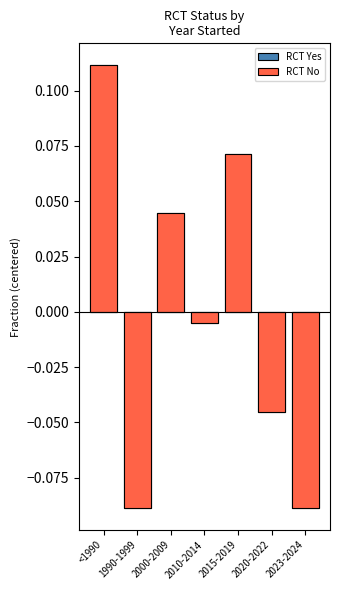

How many data points does each series have?

7